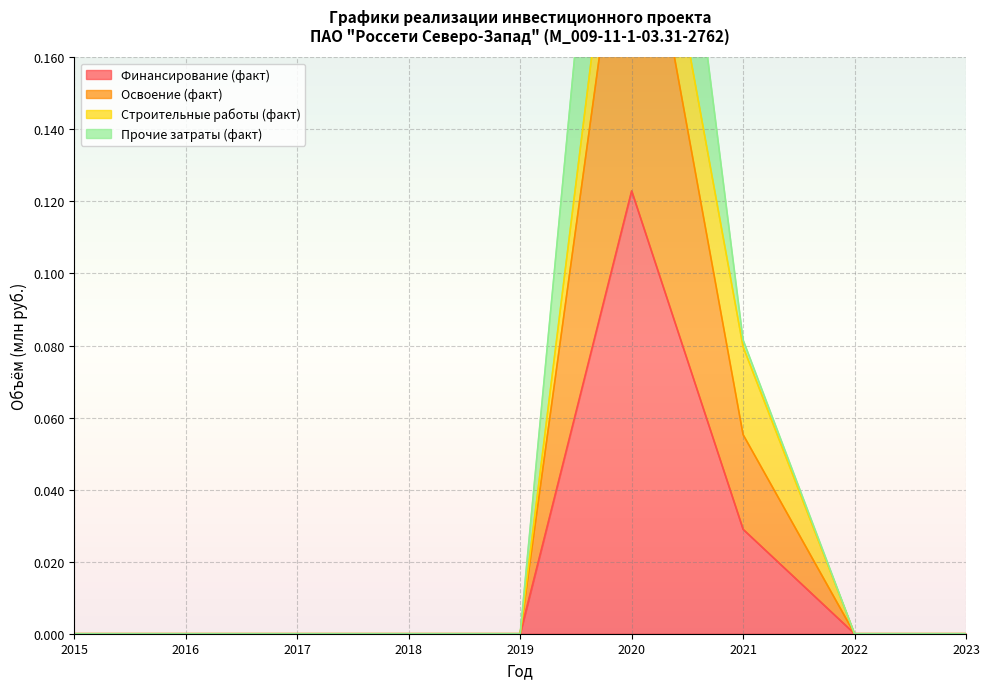

At which label does Освоение (факт) reach its minimum?

2015